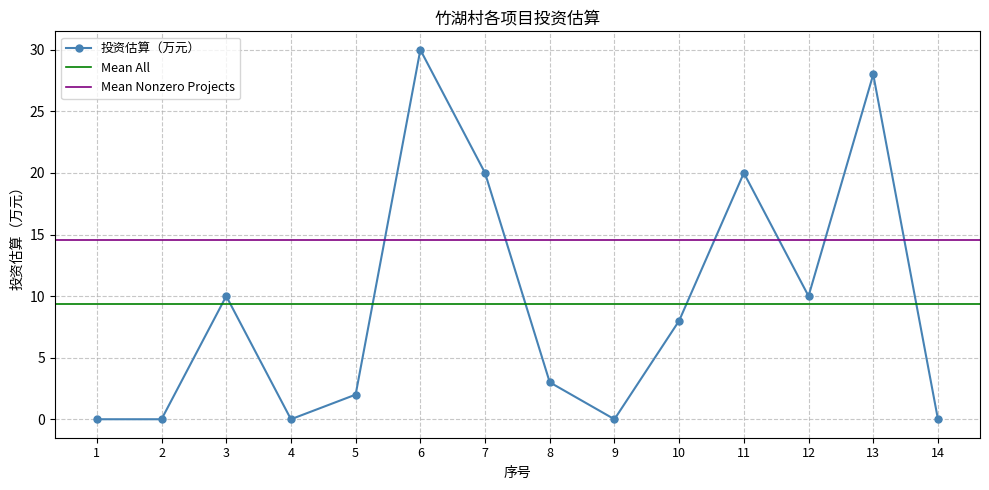

Does the chart display data point markers on the line(s)?

Yes